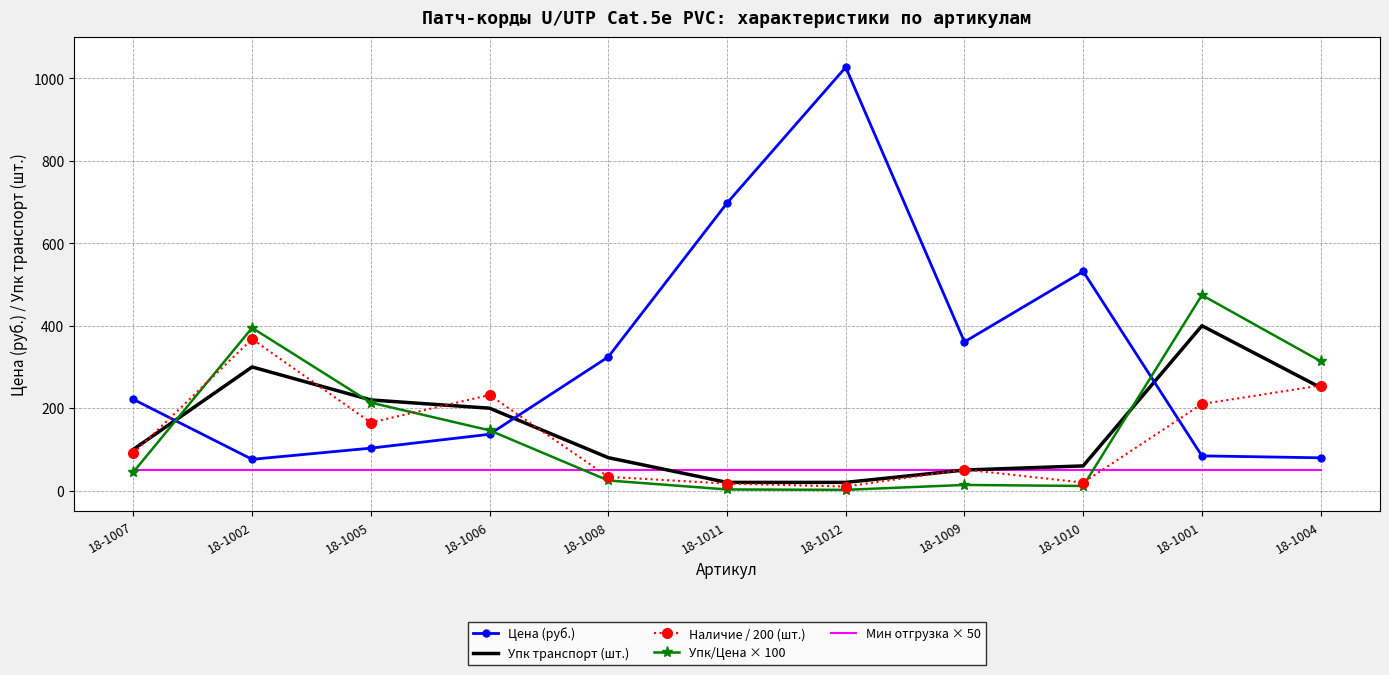

What is the maximum value shown in the chart?

1027.1